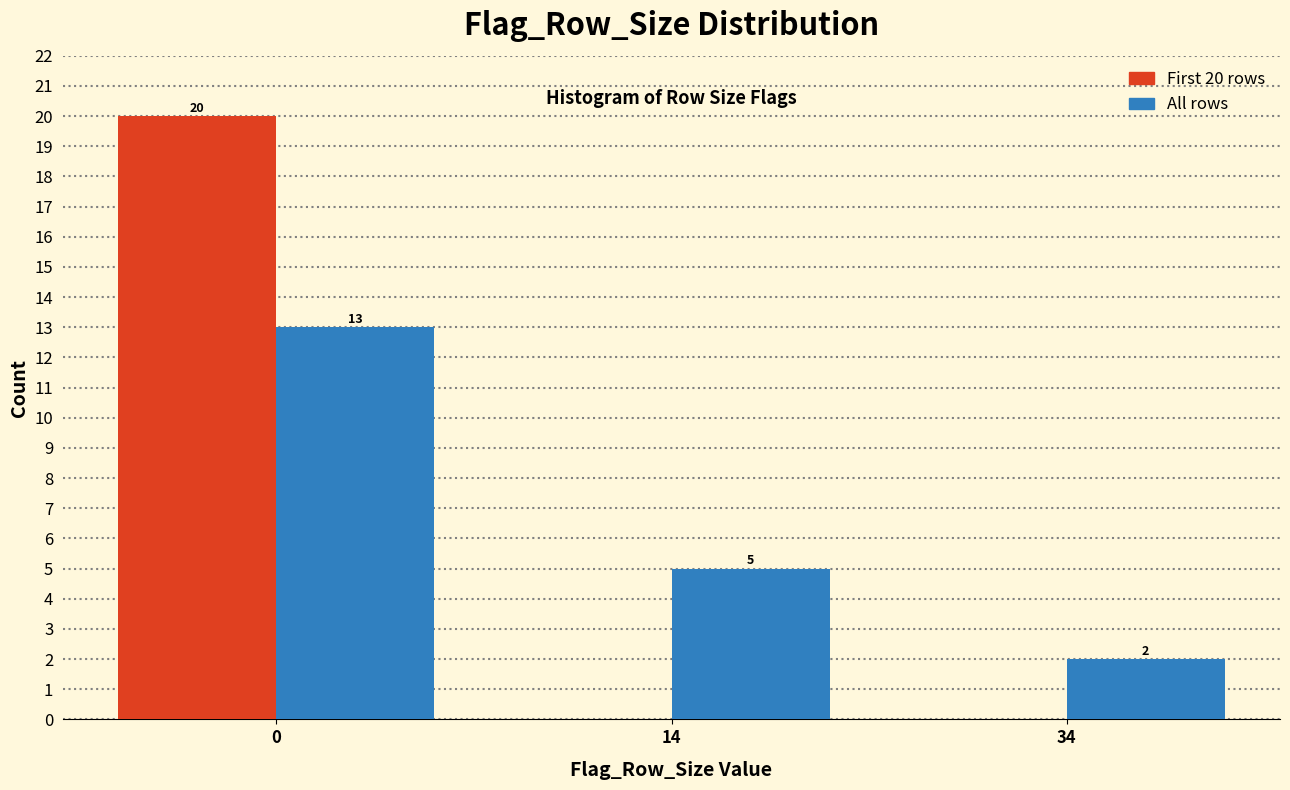

Reading right to left, list all the values displayed in this chart.

First 20 rows: 34=0	14=0	0=20
All rows: 34=2	14=5	0=13